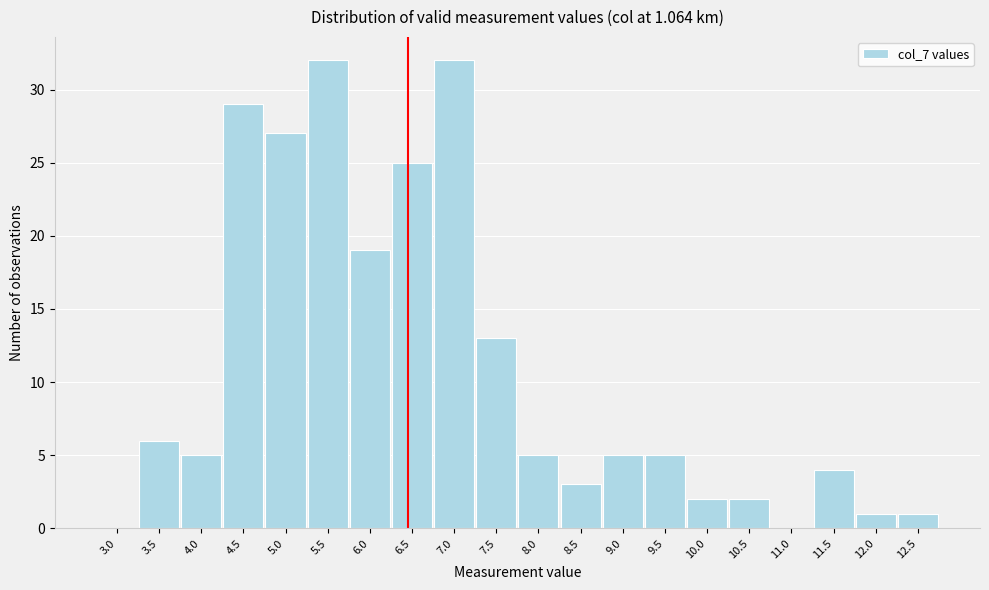

Reading left to right, transcribe all the data shown in this chart.

3.0=0	3.5=6	4.0=5	4.5=29	5.0=27	5.5=32	6.0=19	6.5=25	7.0=32	7.5=13	8.0=5	8.5=3	9.0=5	9.5=5	10.0=2	10.5=2	11.0=0	11.5=4	12.0=1	12.5=1